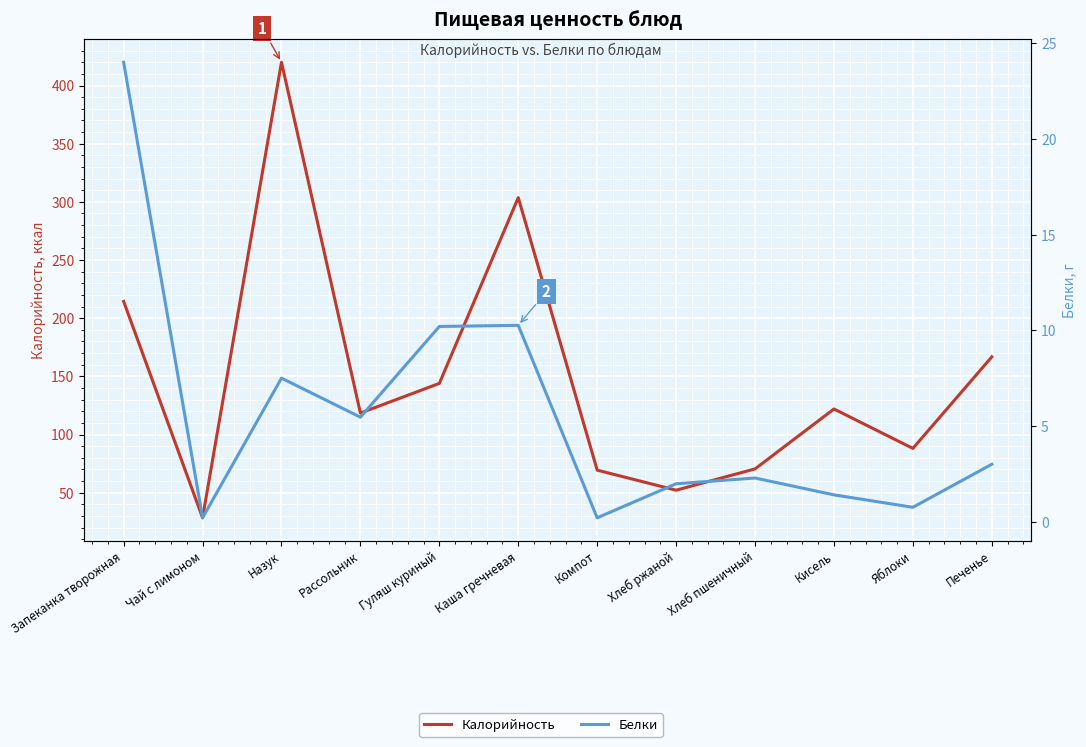

Is it true that Белки equals 0.8 at Печенье?

False